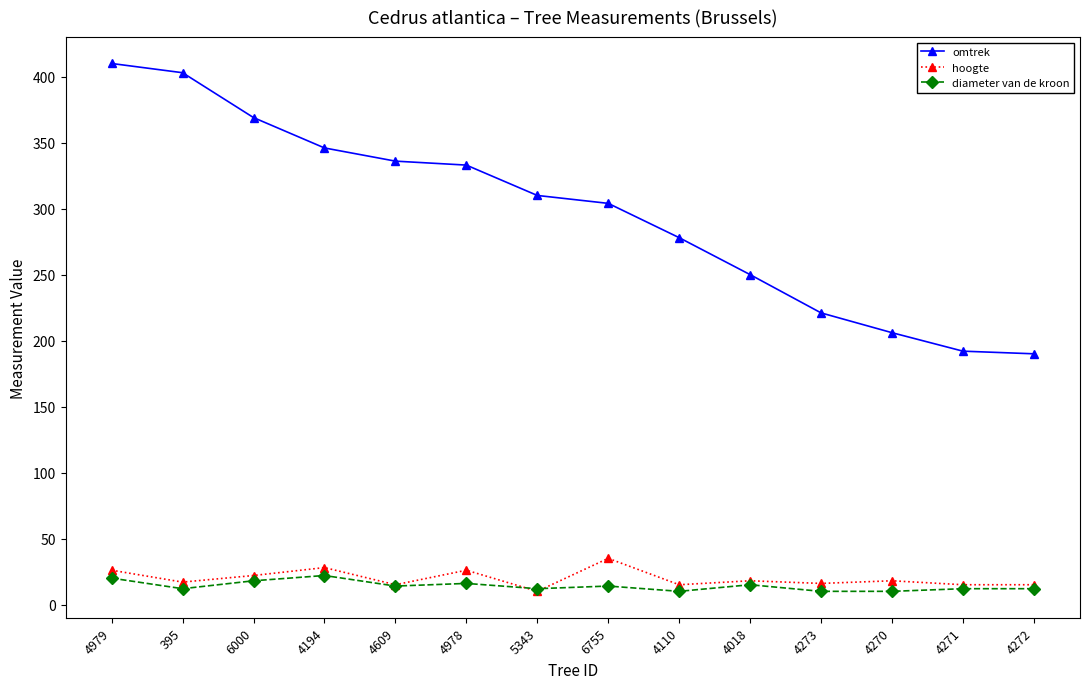

What are all the series names shown in the legend?

omtrek, hoogte, diameter van de kroon